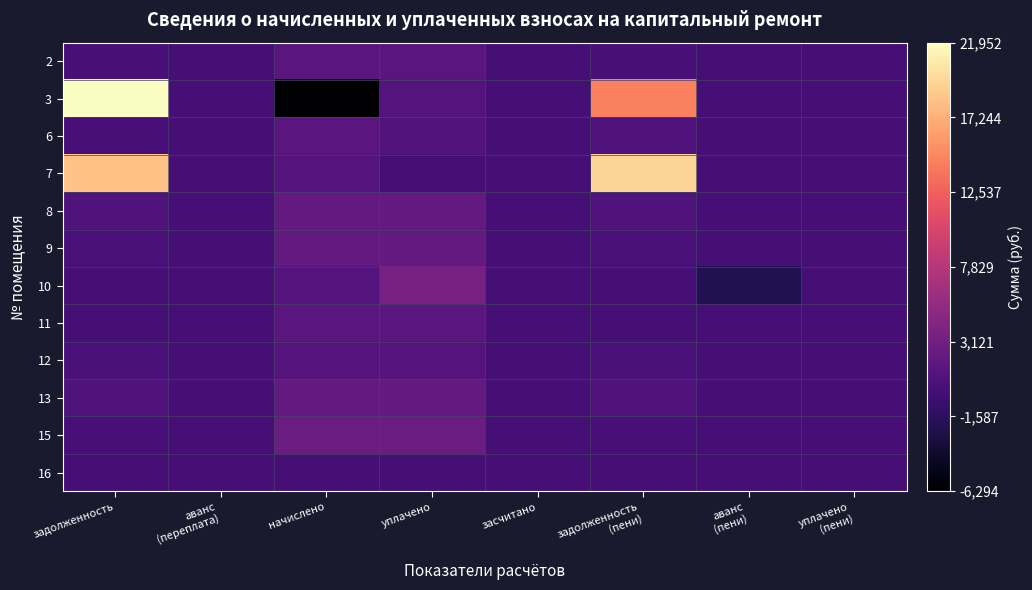

Between засчитано and аванс (пени), which series saw the biggest shift?

10